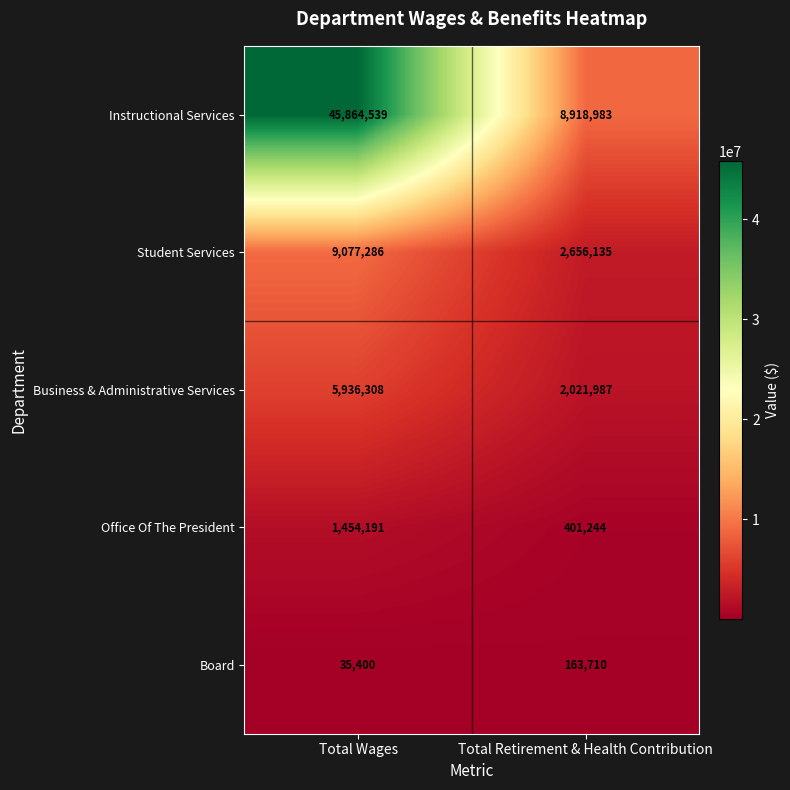

What is the greatest value displayed?

45864539